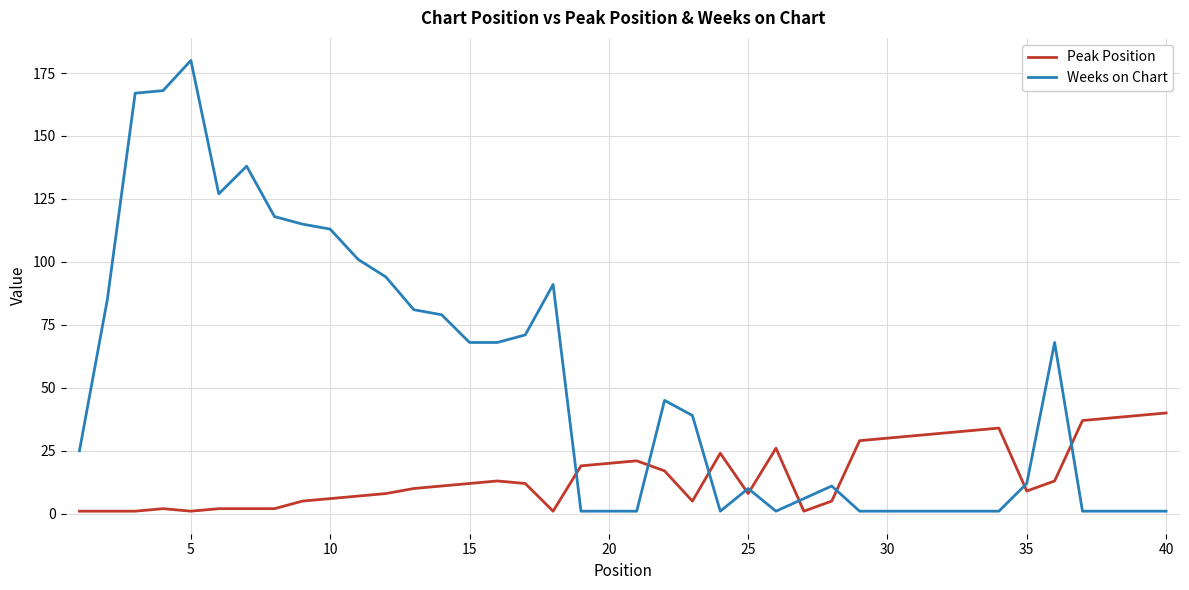

What is the sum of all Peak Position values?

608